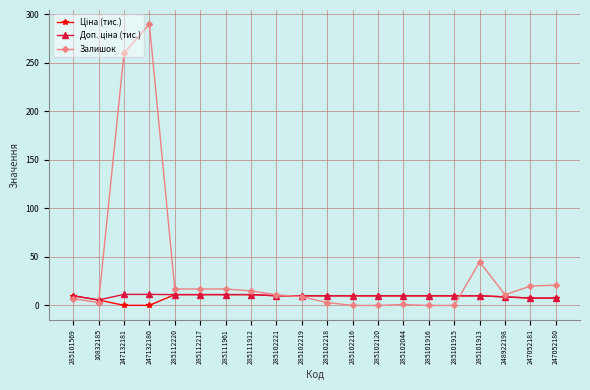

Which series has the widest spread of values?

Залишок